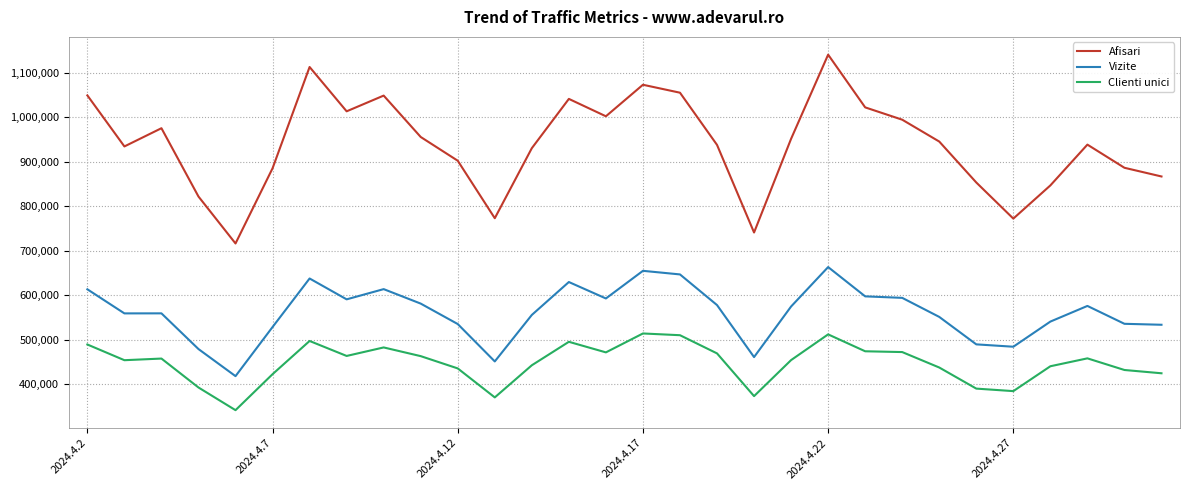

True or false: Vizite and Clienti unici intersect in this chart.

False